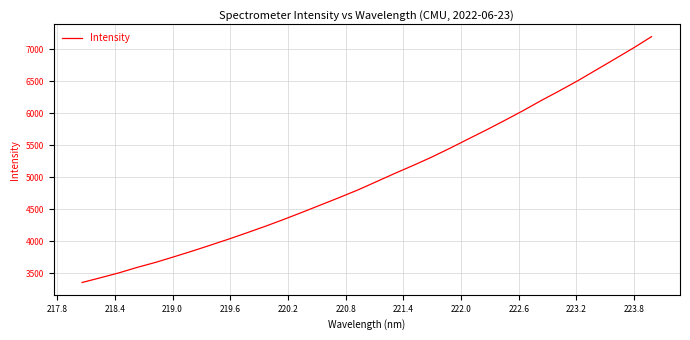

What is the difference between the maximum and minimum values?

3838.7